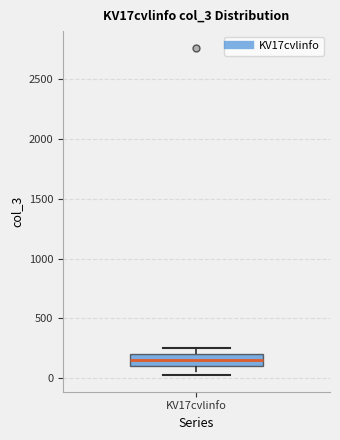

Where does the upper whisker of the box for KV17cvlinfo end on the y-axis? The values are not printed on the chart, so give them approximately, as read against the axis.

250